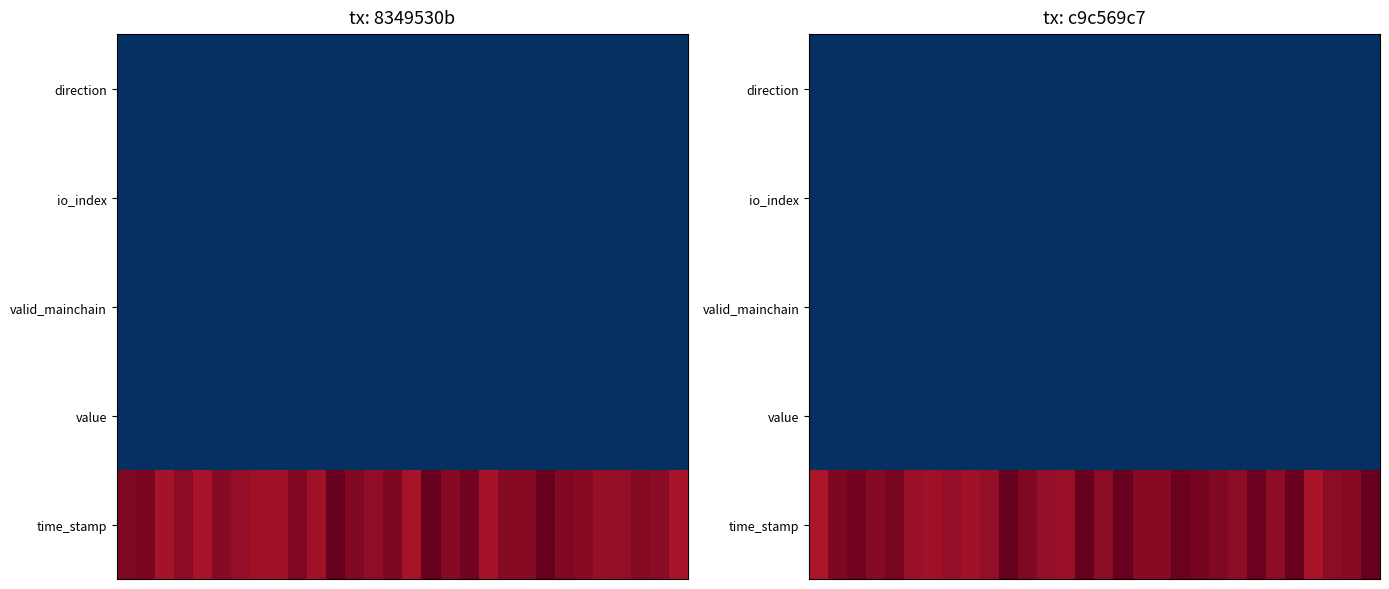

What is the maximum value for time_stamp?

1.0